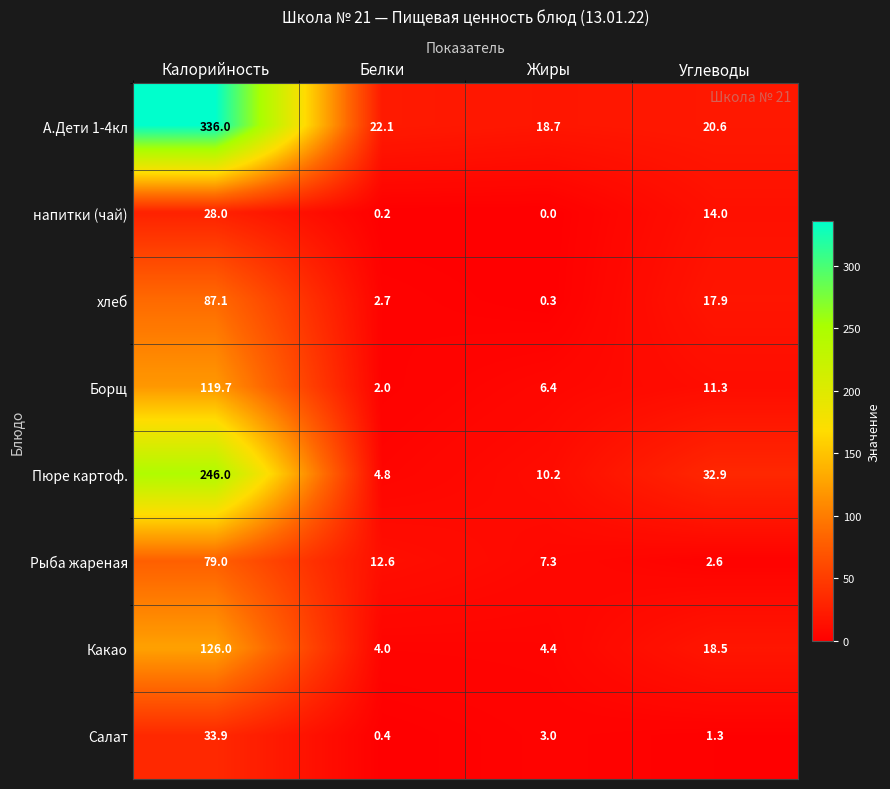

Which category has the highest value in the Какао series?

Калорийность